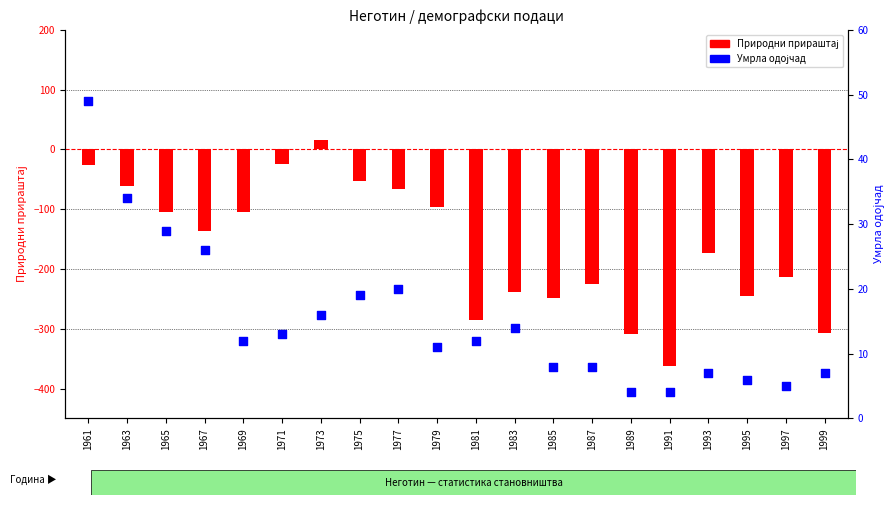

Which series contains the highest Y value?

Умрла одојчад